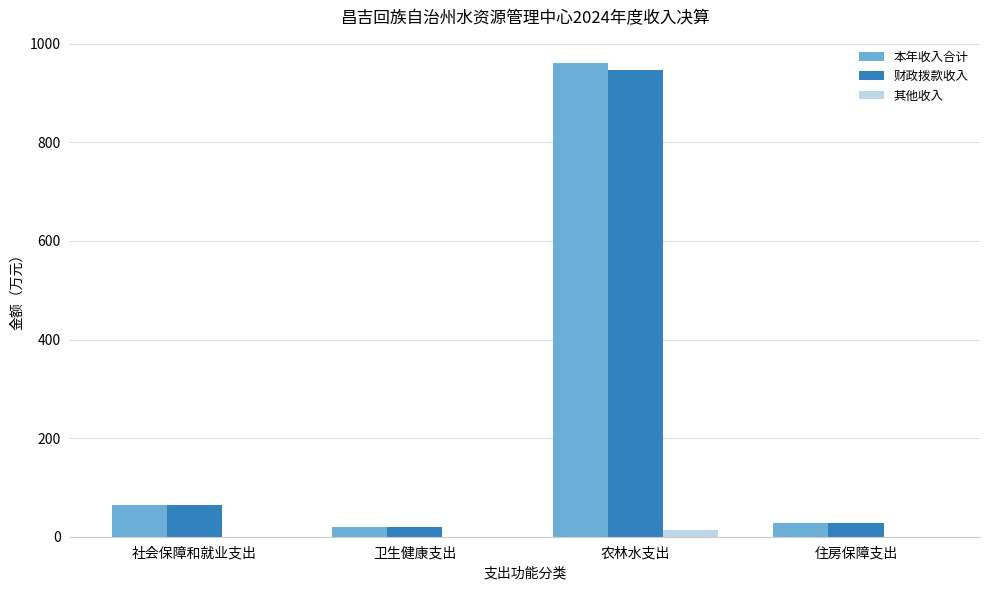

Which series has the widest spread of values?

本年收入合计